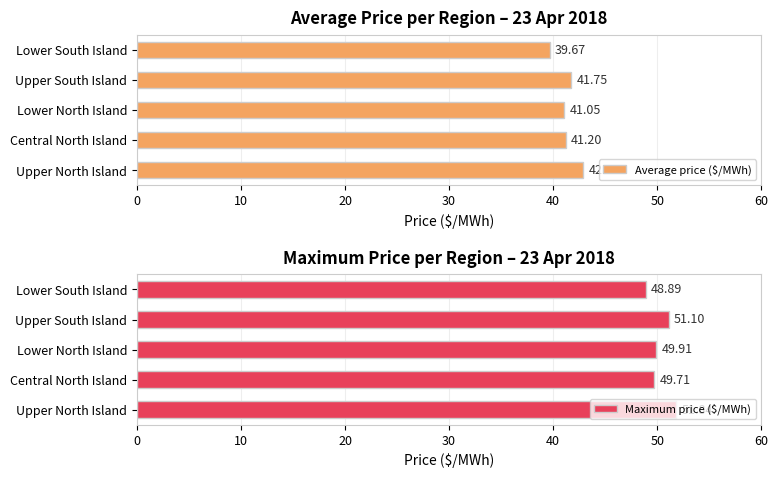

What are all the series names shown in the legend?

Average price ($/MWh), Maximum price ($/MWh)